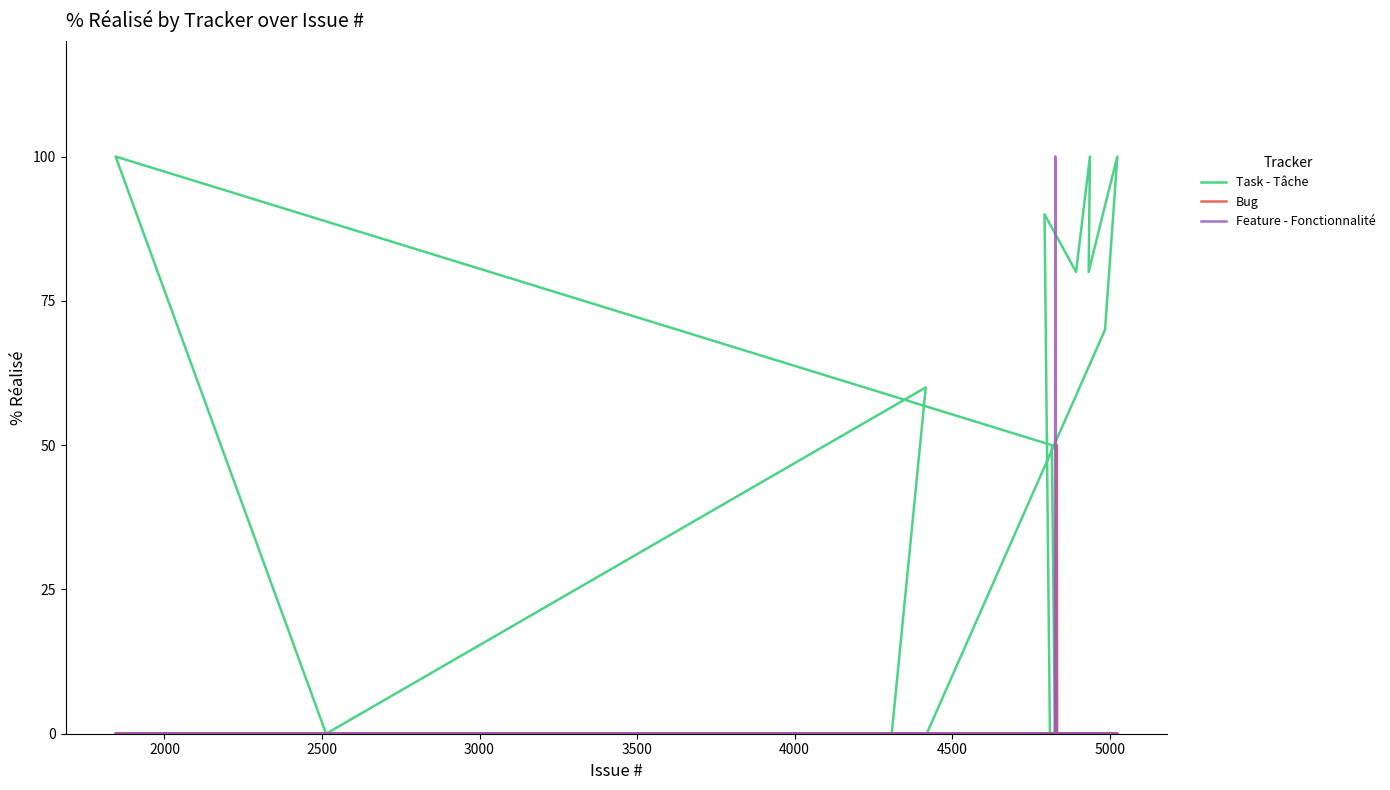

How many values in Bug are above zero?

2